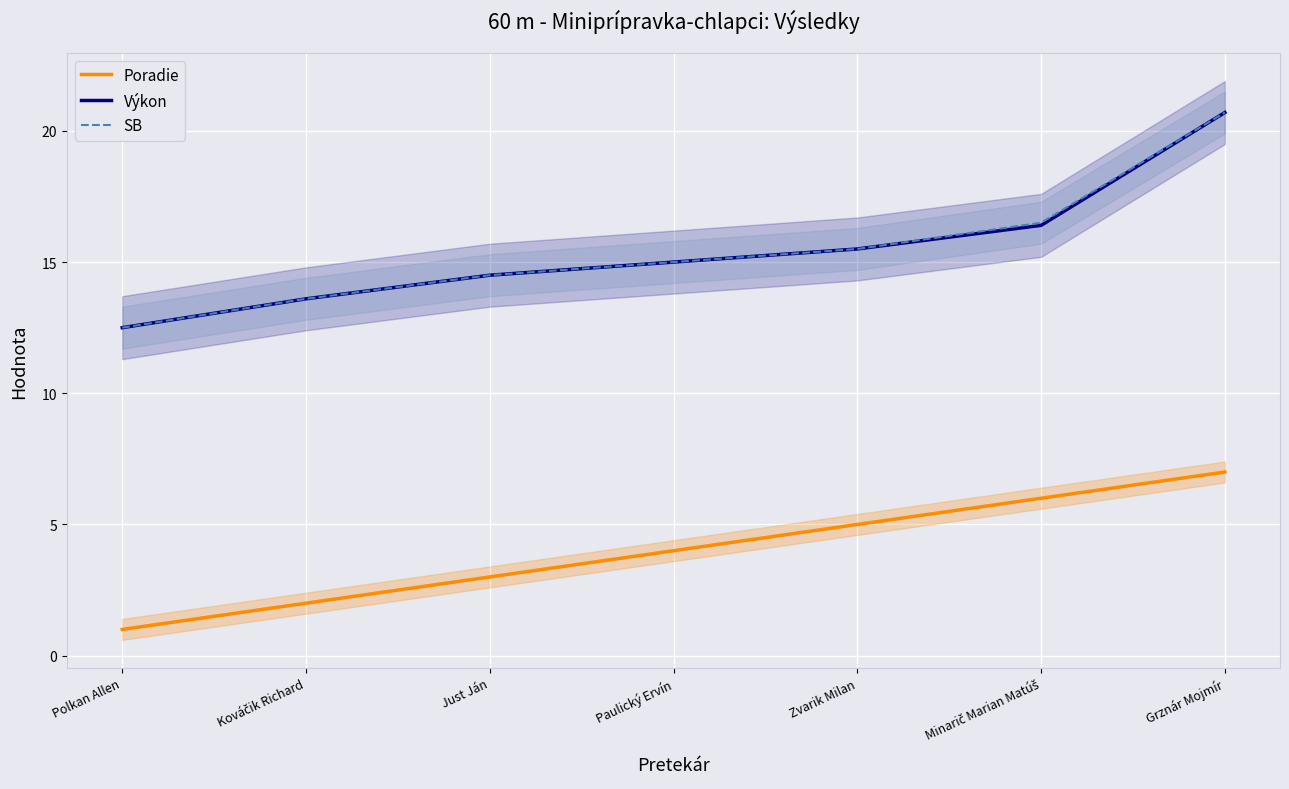

At which category is the sum across all series the highest?

Grznár Mojmír